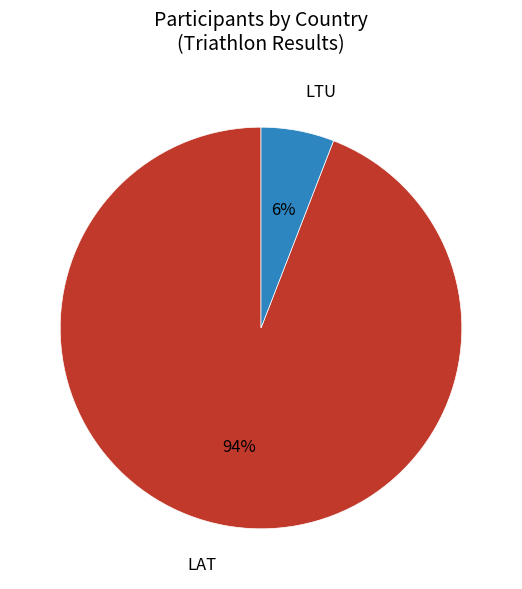

Between LTU and LAT, which is larger?

LAT